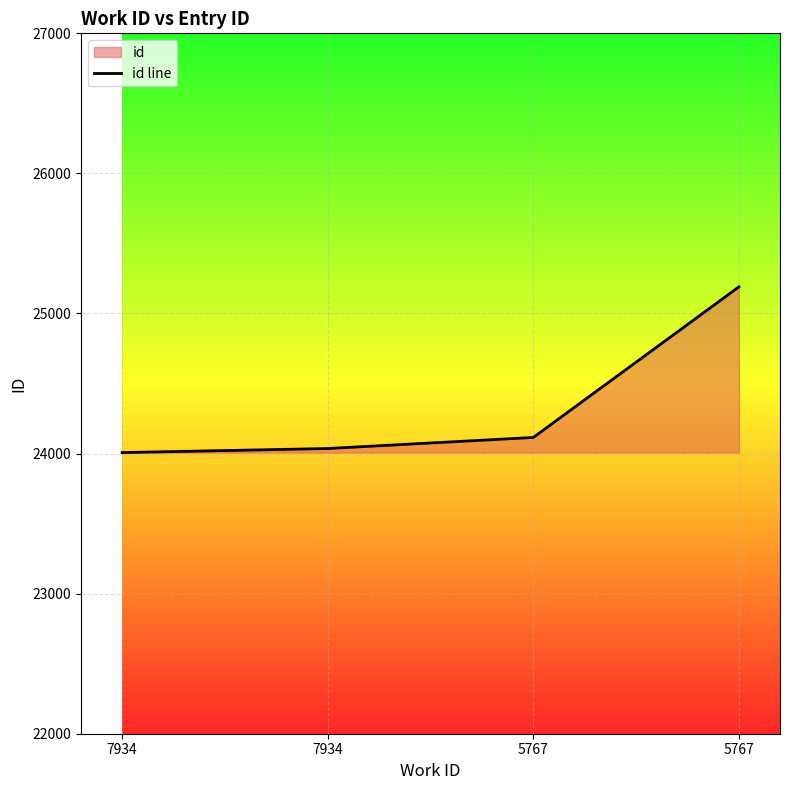

List the labels in order of value, smallest first.

7934, 7934, 5767, 5767